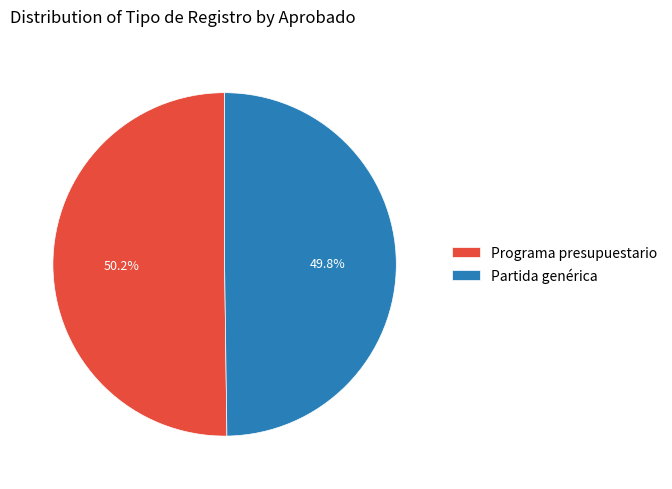

How many slices are in this pie chart?

2